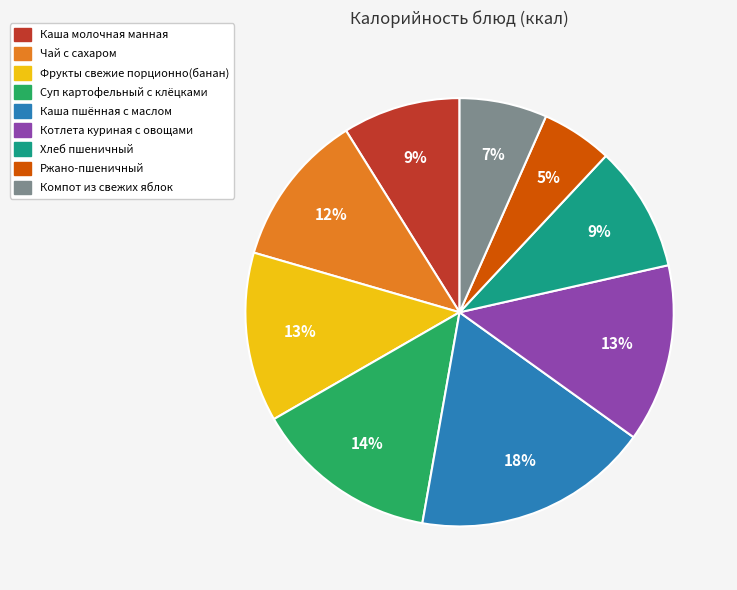

Is it true that Чай с сахаром is 12% of the pie?

True